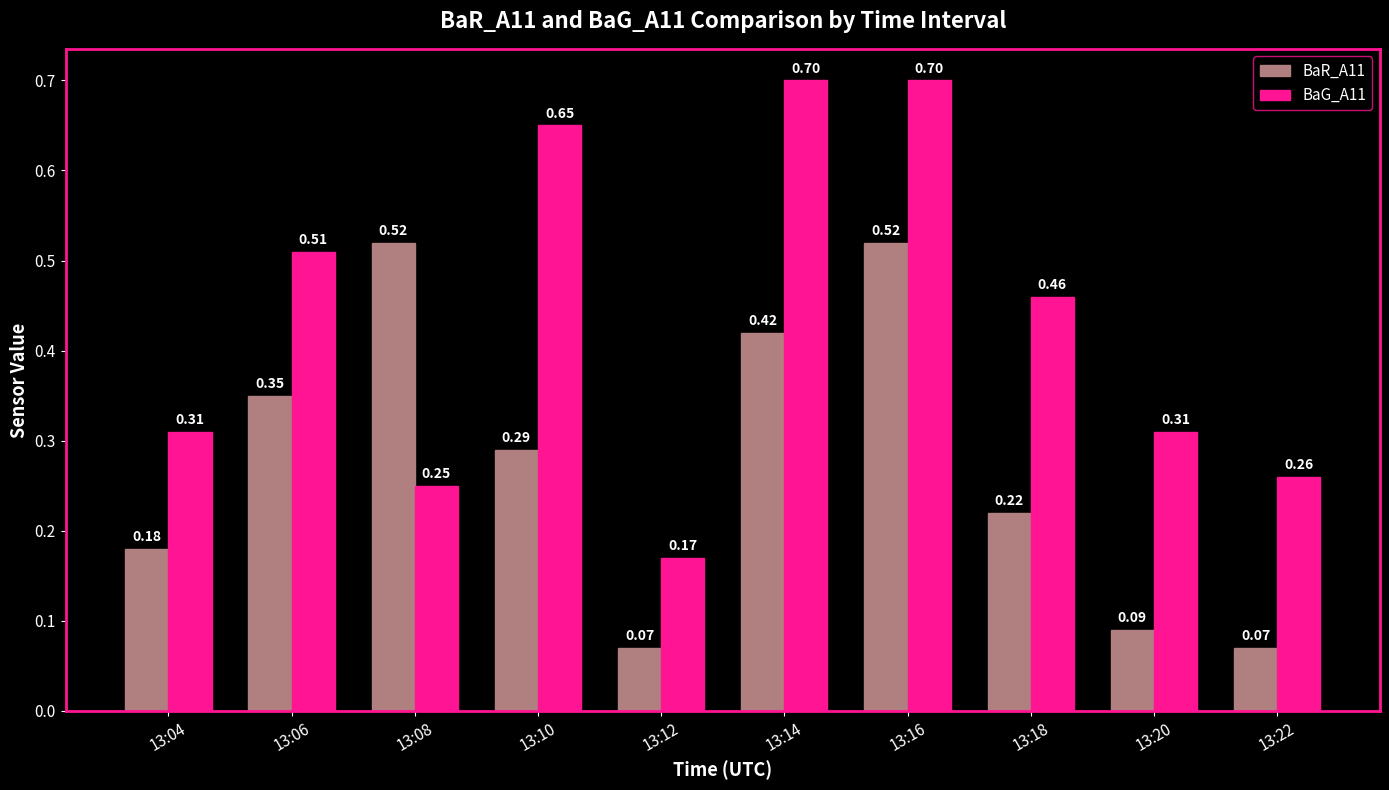

Rank the series at 13:18 from highest to lowest value.

BaG_A11, BaR_A11